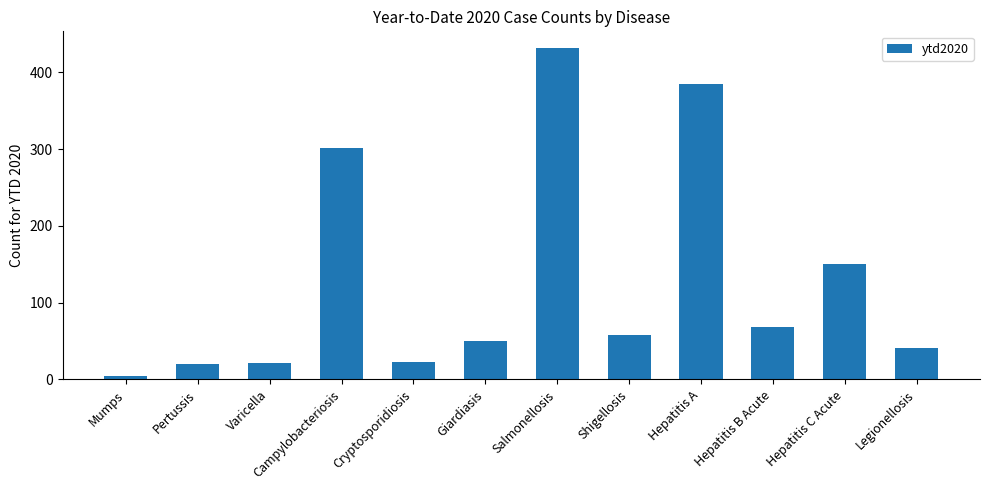

Where is the data nearest to the value 218?

Hepatitis C Acute